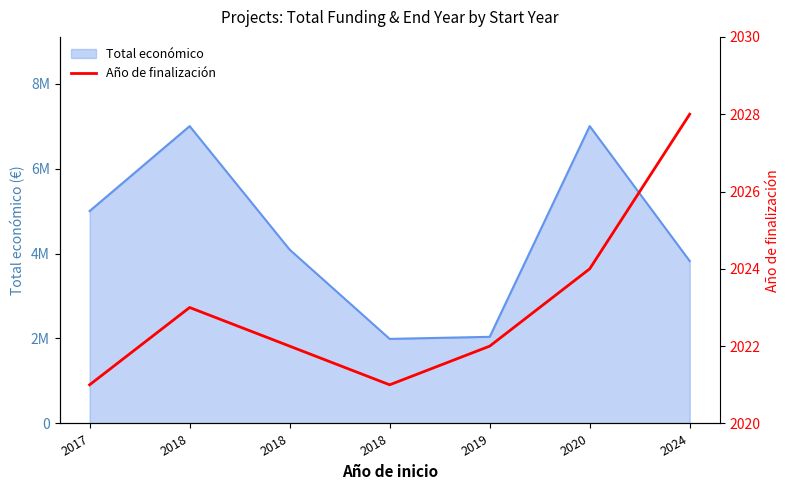

Between 2018 and 2017, which is larger?

2018